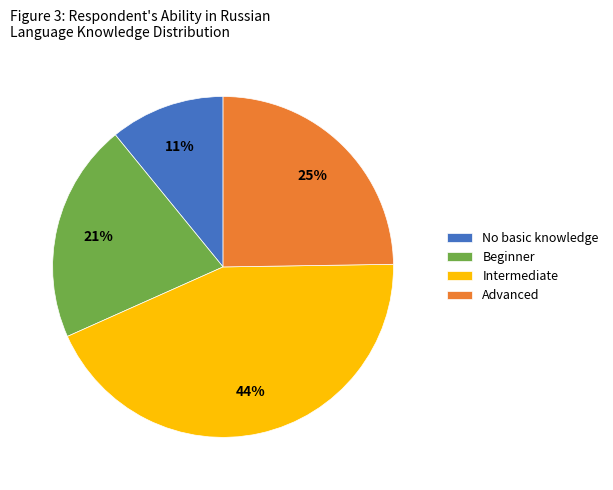

Which slice is the smallest?

No basic knowledge